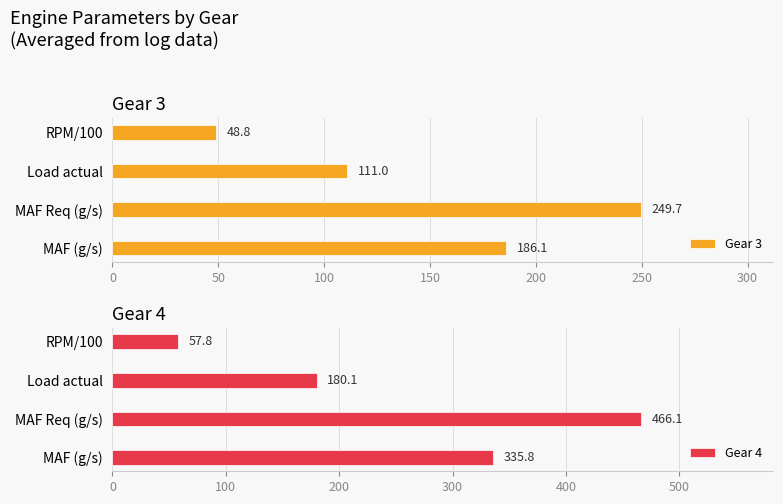

Does the chart contain any negative values?

No